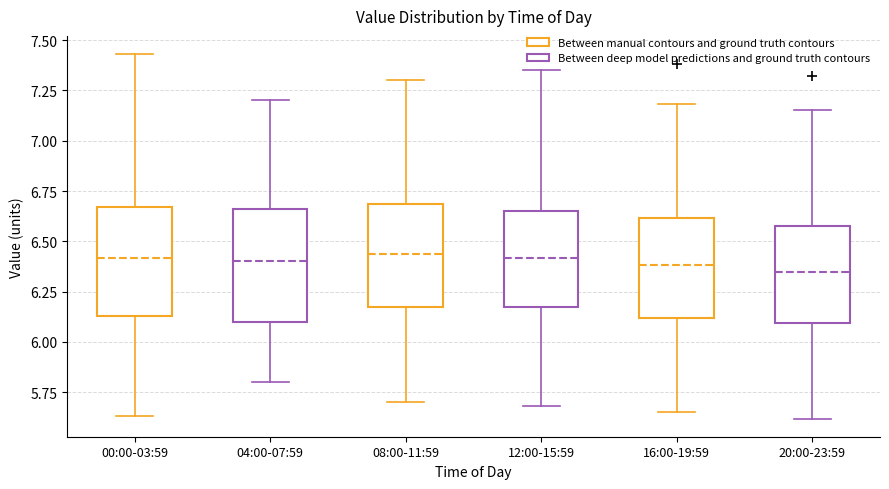

Reading left to right, transcribe this box plot: for each box, give where its median line is, the range the box spans, and where its two whiskers end, as read against the y-axis. The values are not printed on the chart, so give them approximately, as read against the axis.

00:00-03:59: median 6.40, box 6.15 to 6.65, whiskers 5.65 to 7.45
04:00-07:59: median 6.40, box 6.10 to 6.65, whiskers 5.80 to 7.20
08:00-11:59: median 6.45, box 6.15 to 6.70, whiskers 5.70 to 7.30
12:00-15:59: median 6.40, box 6.15 to 6.65, whiskers 5.70 to 7.35
16:00-19:59: median 6.40, box 6.10 to 6.60, whiskers 5.65 to 7.20
20:00-23:59: median 6.35, box 6.10 to 6.60, whiskers 5.60 to 7.15